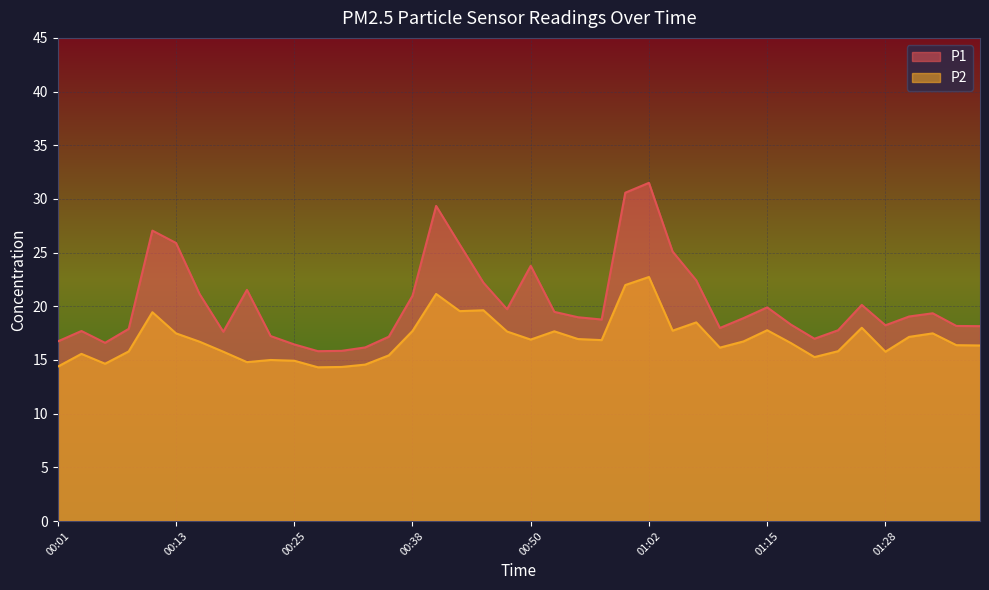

True or false: P1 and P2 cross at least once.

False